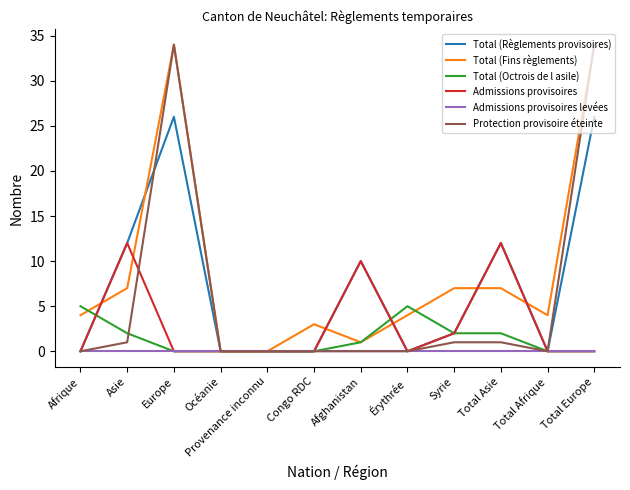

True or false: Protection provisoire éteinte has a value of 0 at Total Afrique.

True